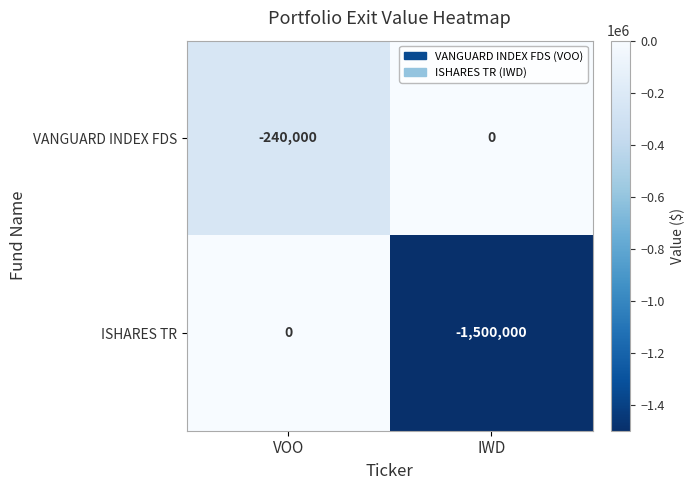

List the labels in order of ISHARES TR value, largest first.

VOO, IWD